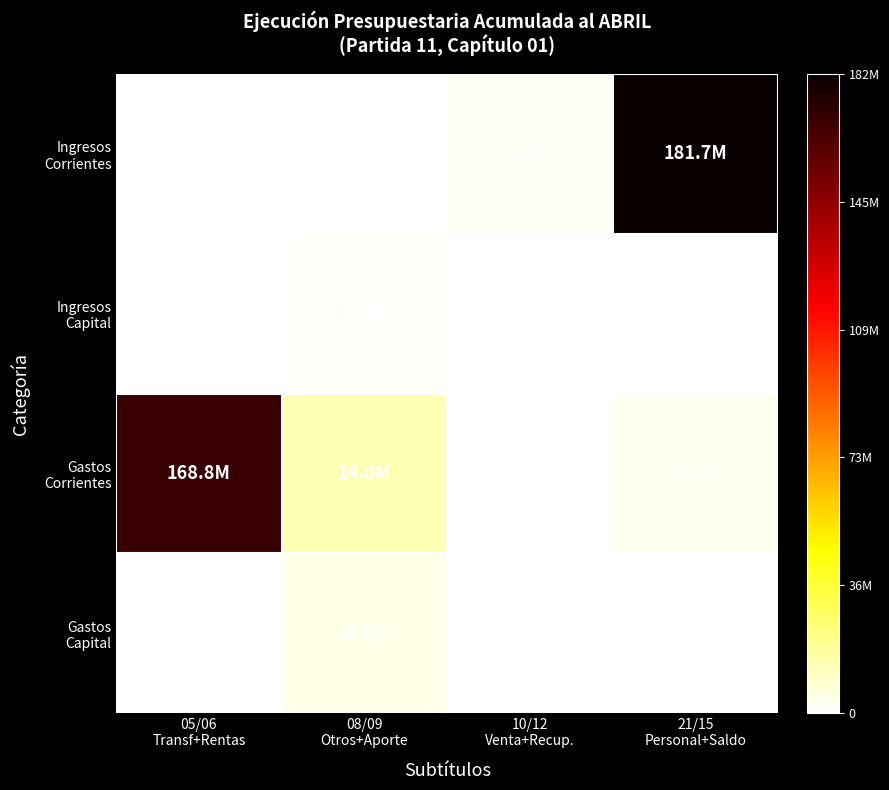

Which series has the widest spread of values?

Ingresos Corrientes